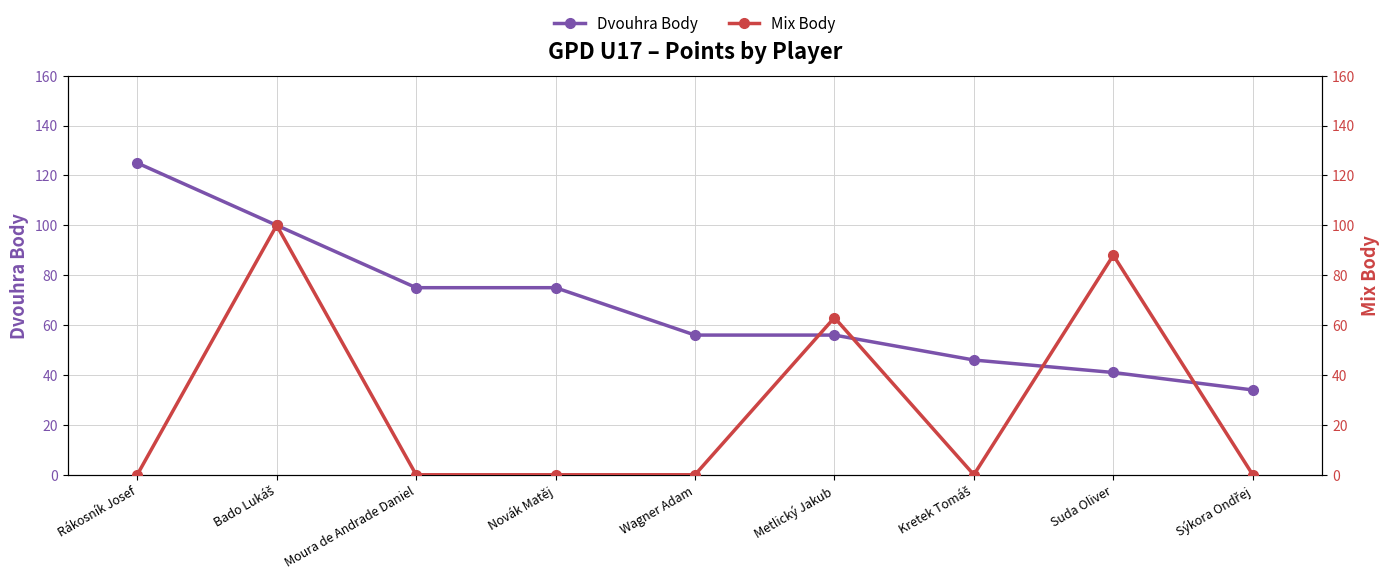

Reading left to right, what are all the values shown in this chart?

Dvouhra Body: 125	100	75	75	56	56	46	41	34
Mix Body: 0	100	0	0	0	63	0	88	0